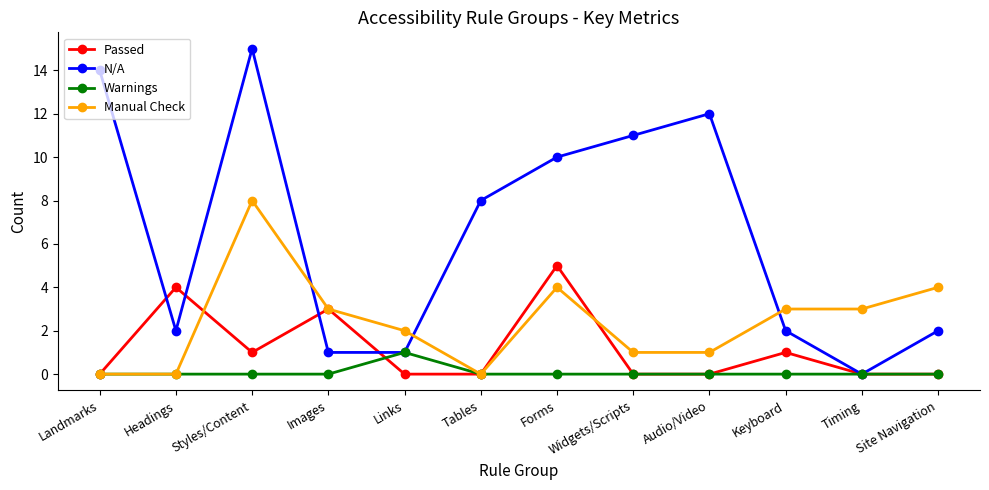

What is the greatest value displayed?

15